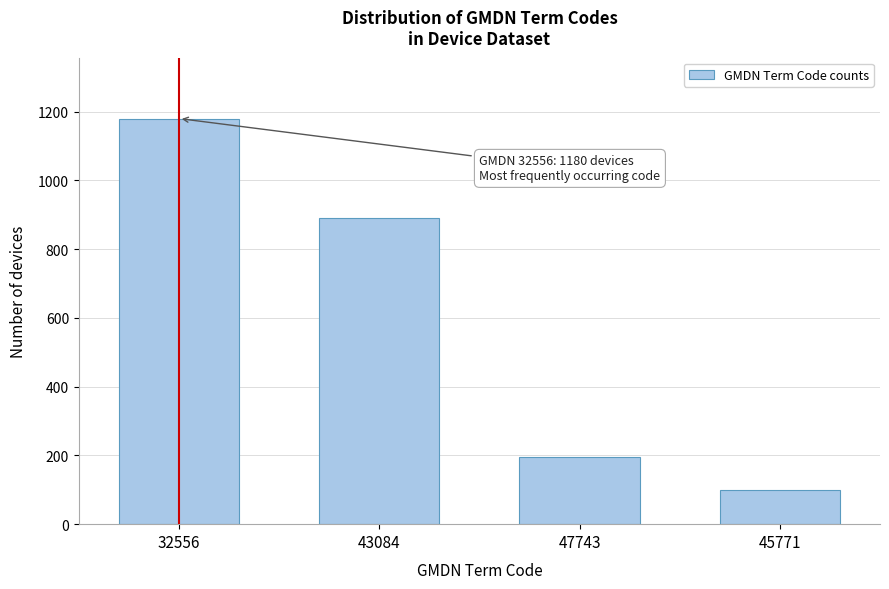

Reading left to right, list all the values displayed in this chart.

1180	890	196	100